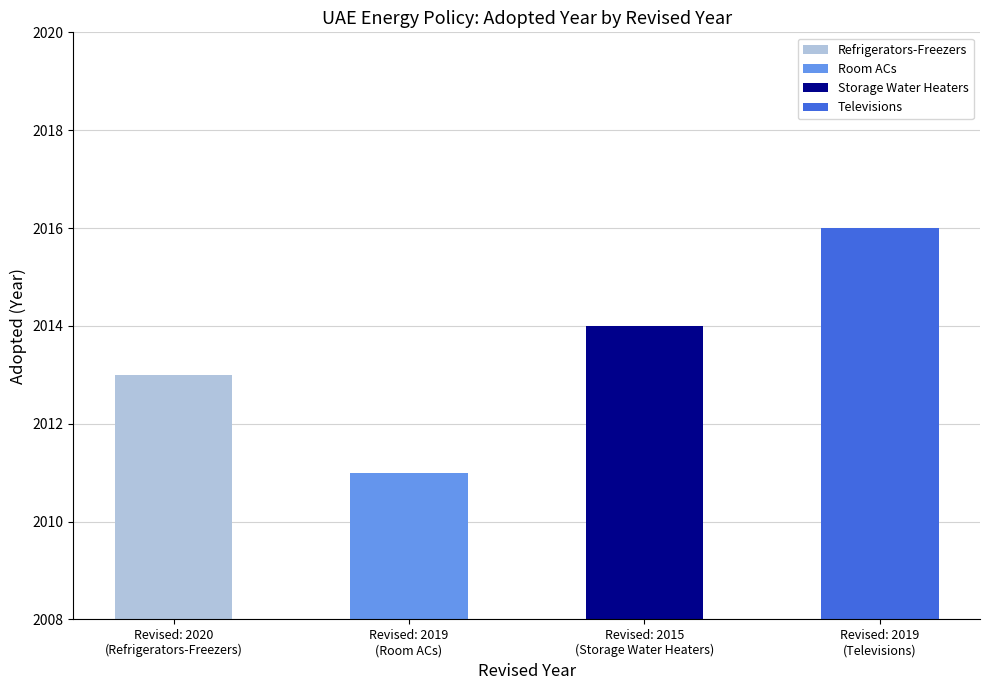

Rank the categories by value from lowest to highest.

2019, 2020, 2015, 2019